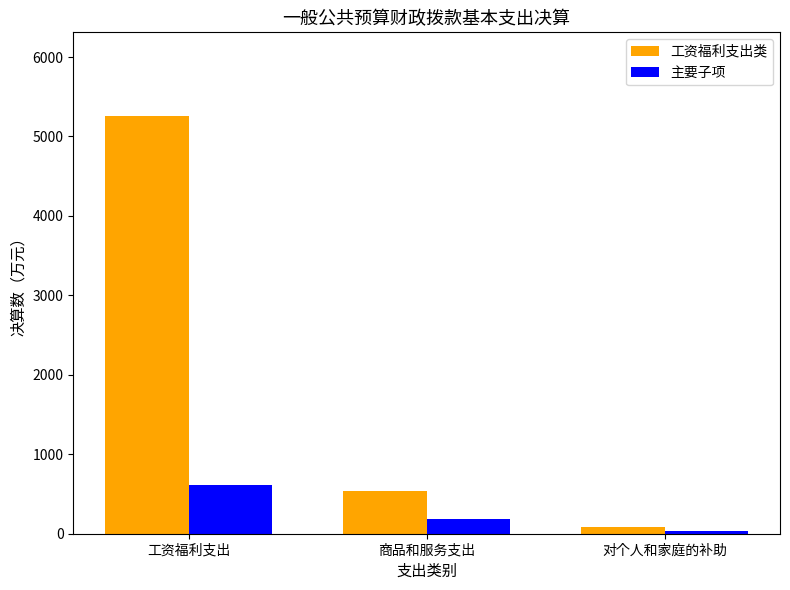

Which series has the largest total across all categories?

工资福利支出类